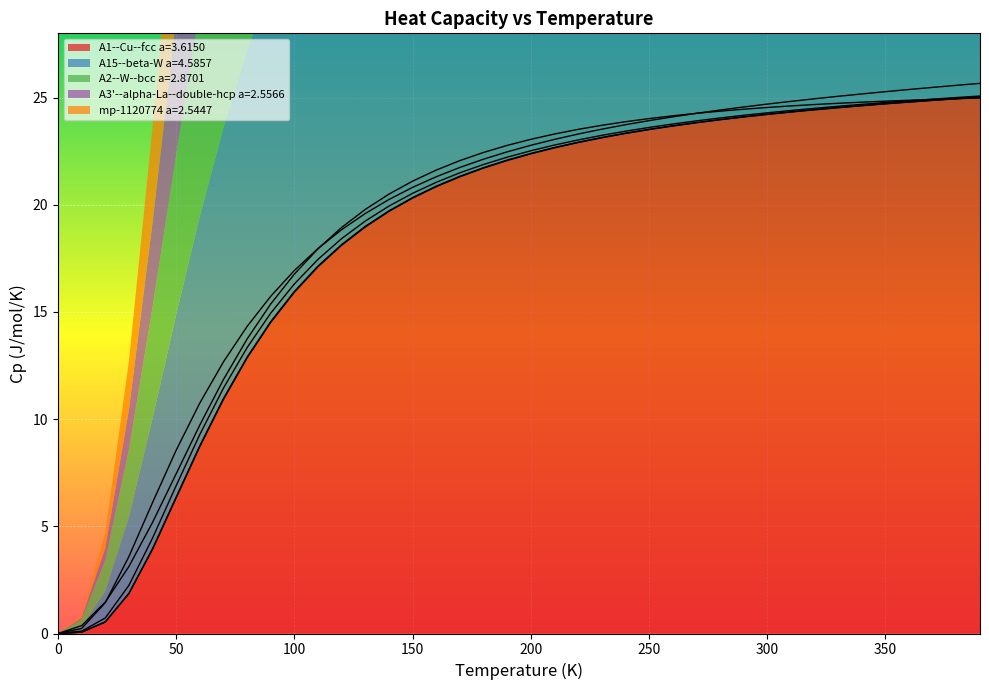

True or false: A3'--alpha-La--double-hcp a=2.5566 has more than 2 points higher than both neighbors.

False